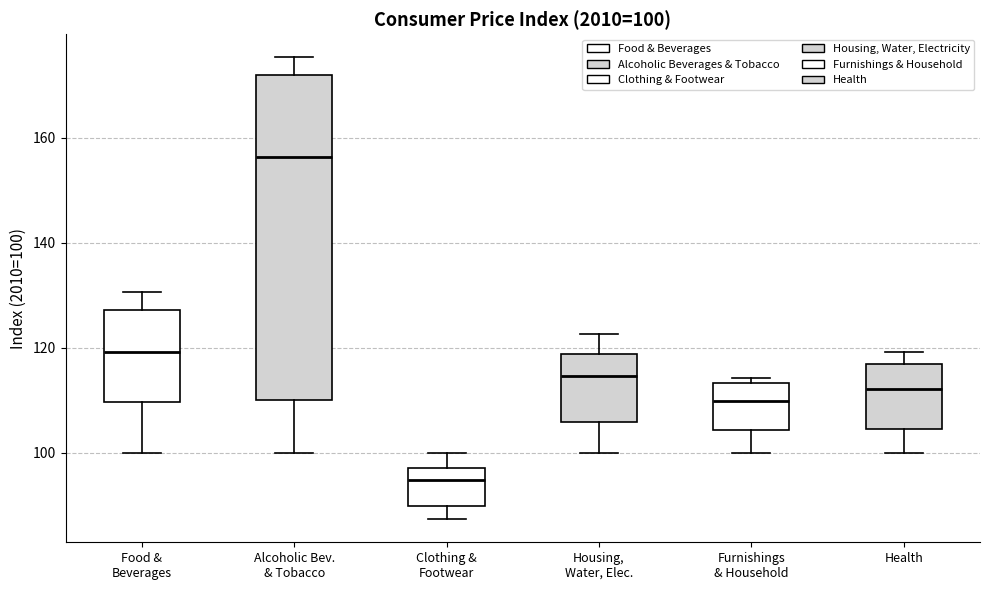

Comparing the boxes themselves (not the whiskers), which one is the tallest?

Alcoholic Bev. & Tobacco